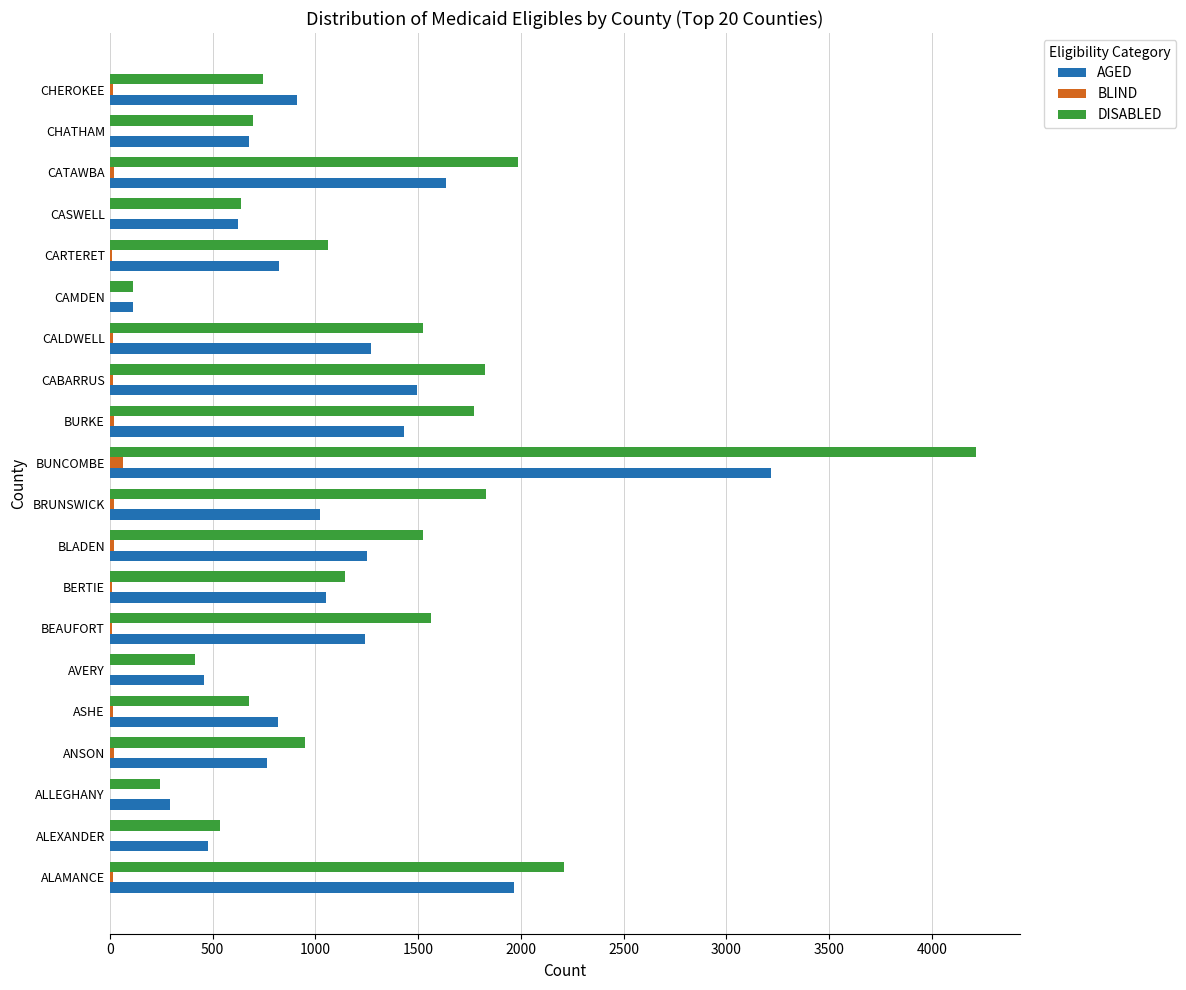

What is the greatest value displayed?

4215